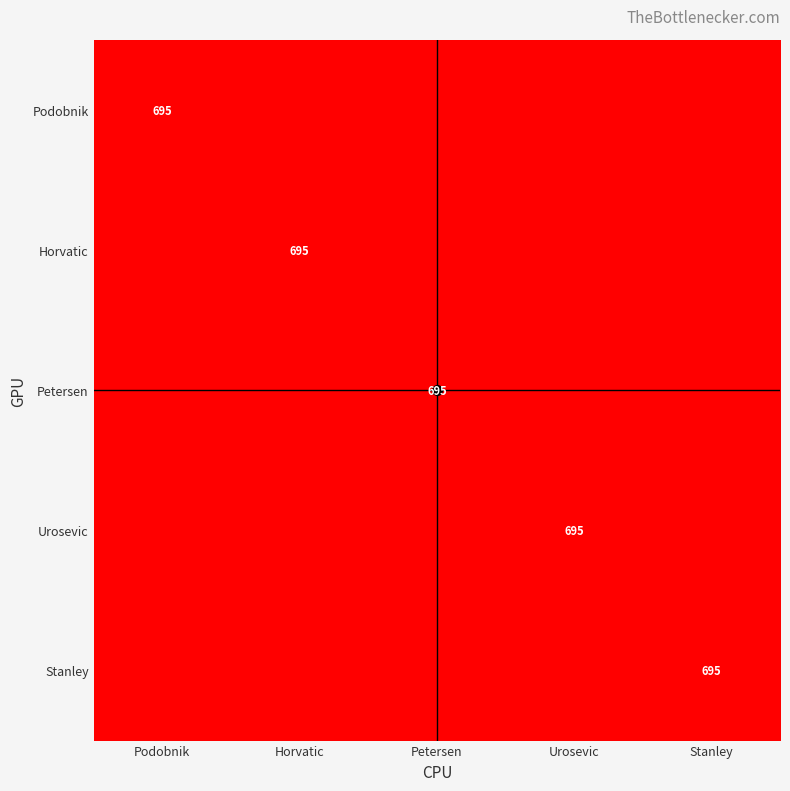

The value of Podobnik at Podobnik is 1009. True or false?

False